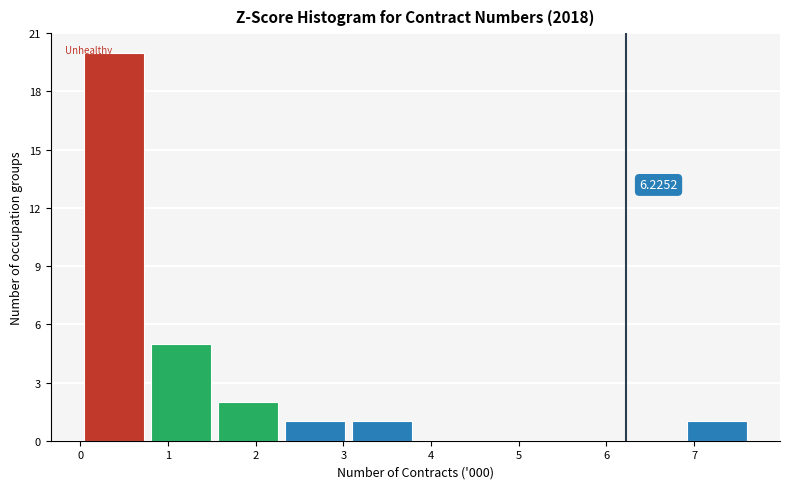

Which range on the x-axis has the tallest bar?

0.0 to 0.8